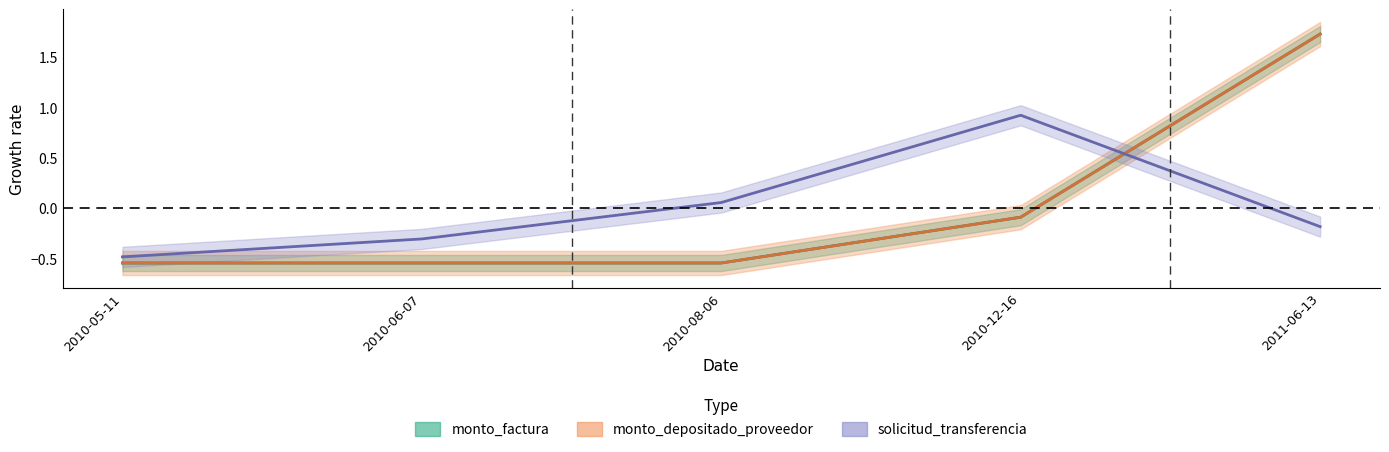

Where does the solicitud_transferencia series first go above 0?

2010-08-06